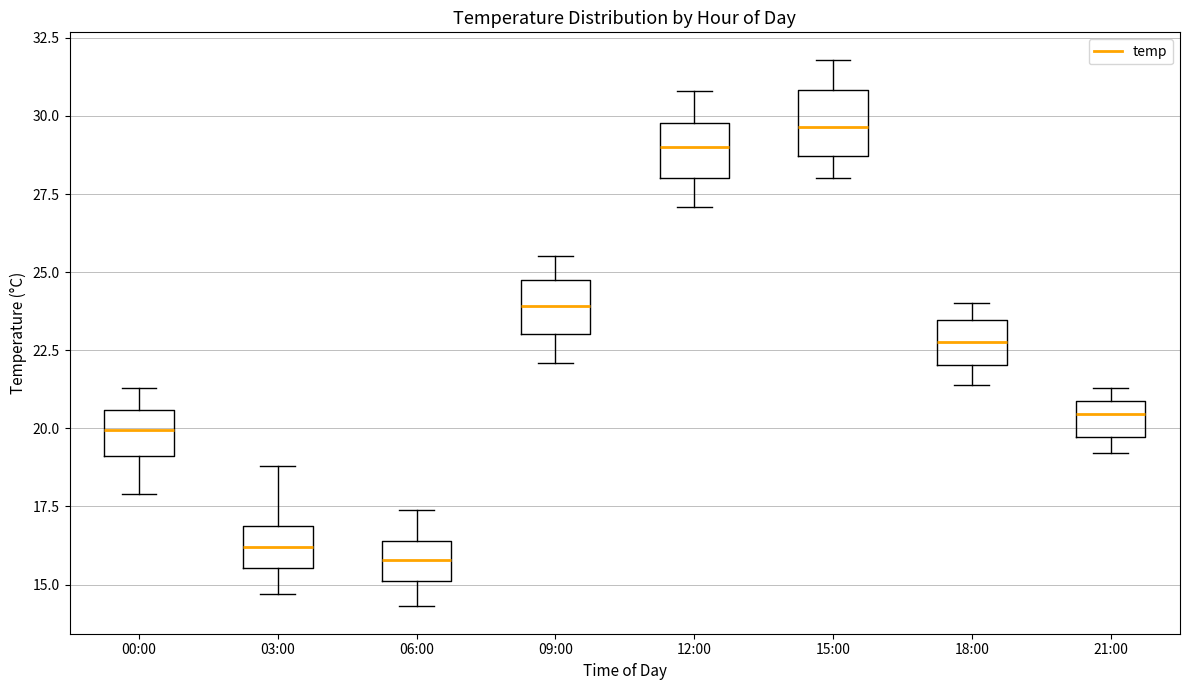

Where does the upper whisker of the box for 15:00 end on the y-axis? The values are not printed on the chart, so give them approximately, as read against the axis.

32.0